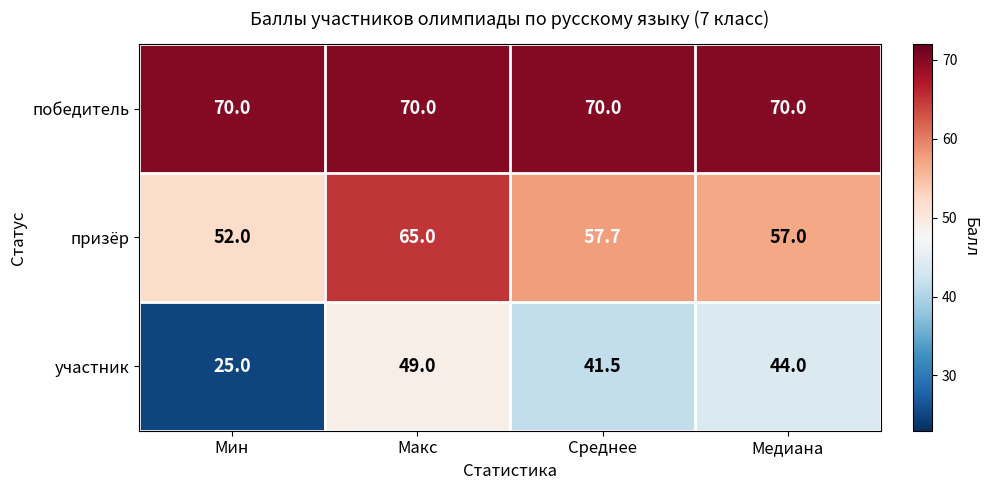

Reading right to left, extract all data points from this chart.

победитель: Медиана=70.0	Среднее=70.0	Макс=70.0	Мин=70.0
призёр: Медиана=57.0	Среднее=57.7	Макс=65.0	Мин=52.0
участник: Медиана=44.0	Среднее=41.5	Макс=49.0	Мин=25.0